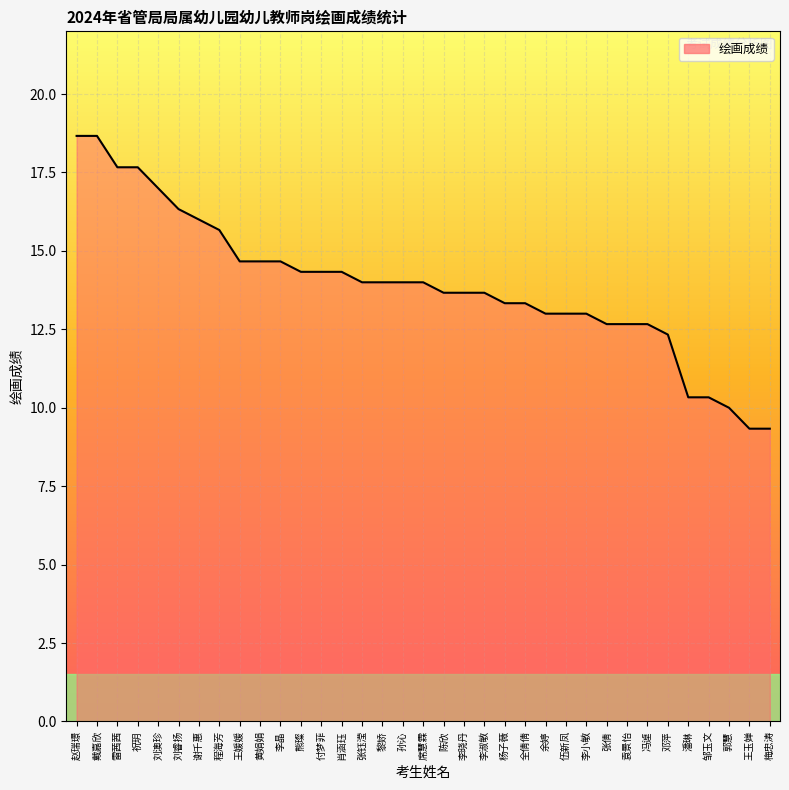

What is the sum of all values?

487.0